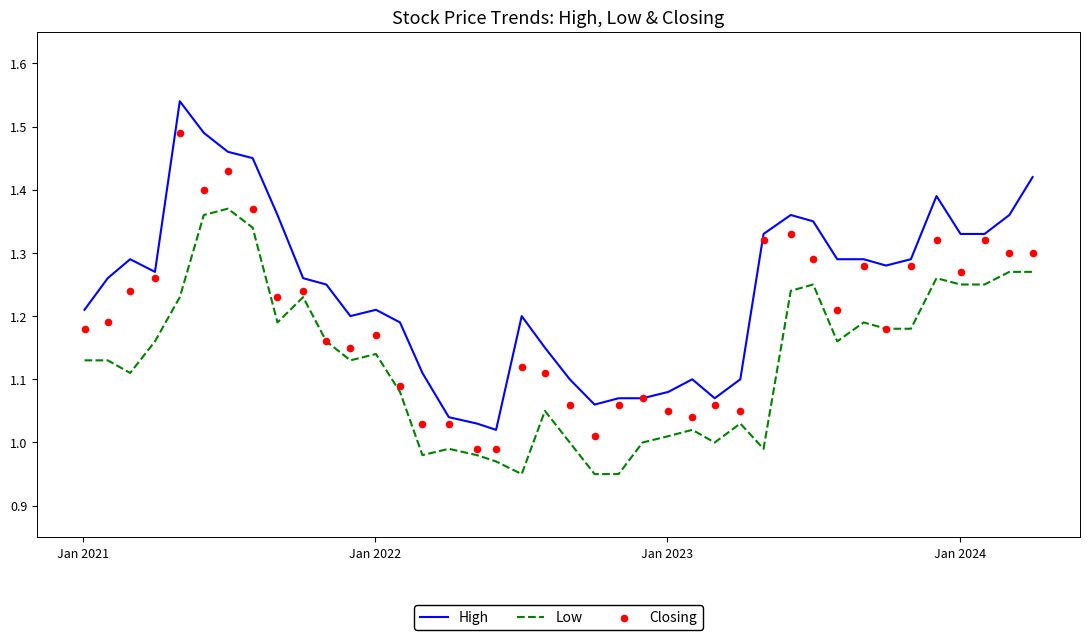

True or false: High and Low cross at least once.

False